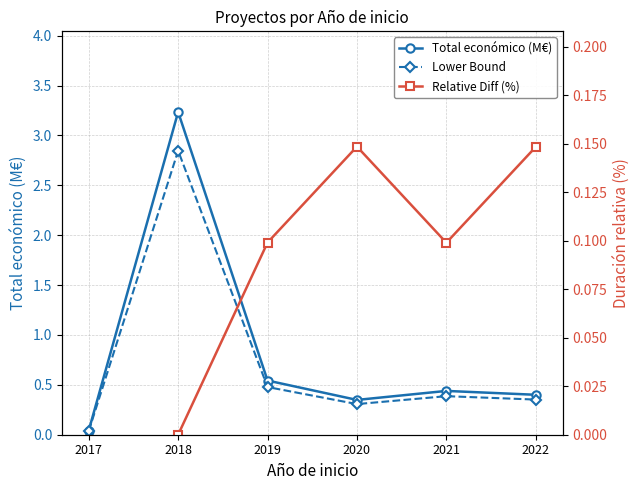

What is the value of the Relative Diff (%) point at the 3rd from the left?

0.1